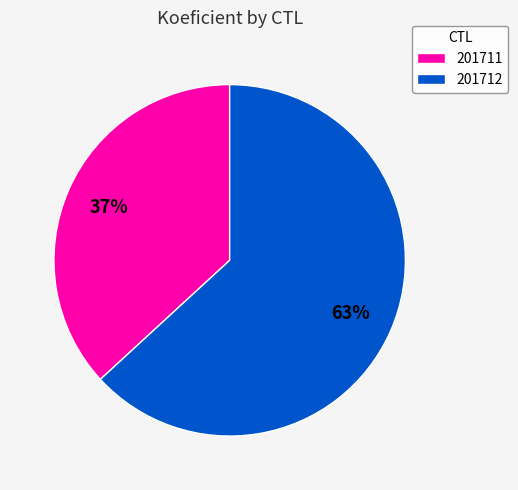

Does any single category account for the majority?

Yes